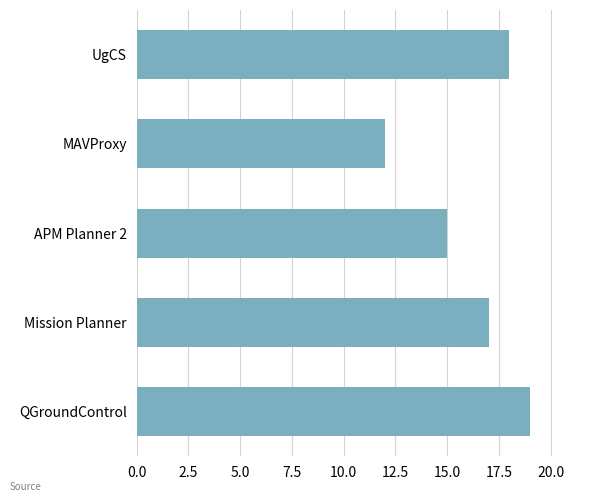

Rank the categories by value from lowest to highest.

MAVProxy, APM Planner 2, Mission Planner, UgCS, QGroundControl